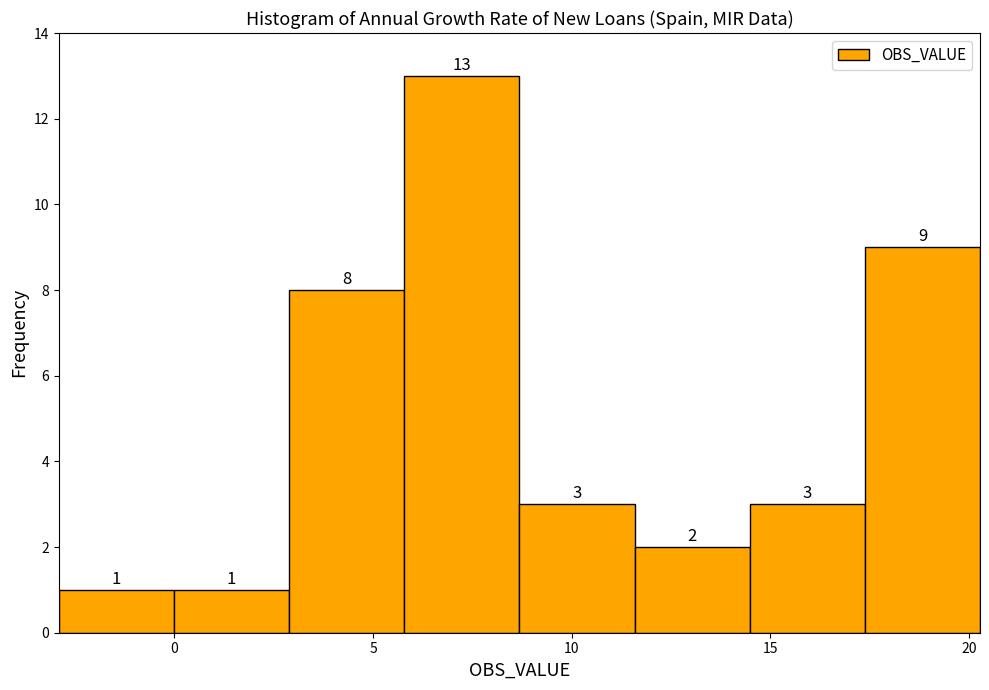

What is the height of the bar covering 6.0 to 8.5 on the x-axis? The bar edges are not printed on the chart, so give them approximately, as read against the axis.

13